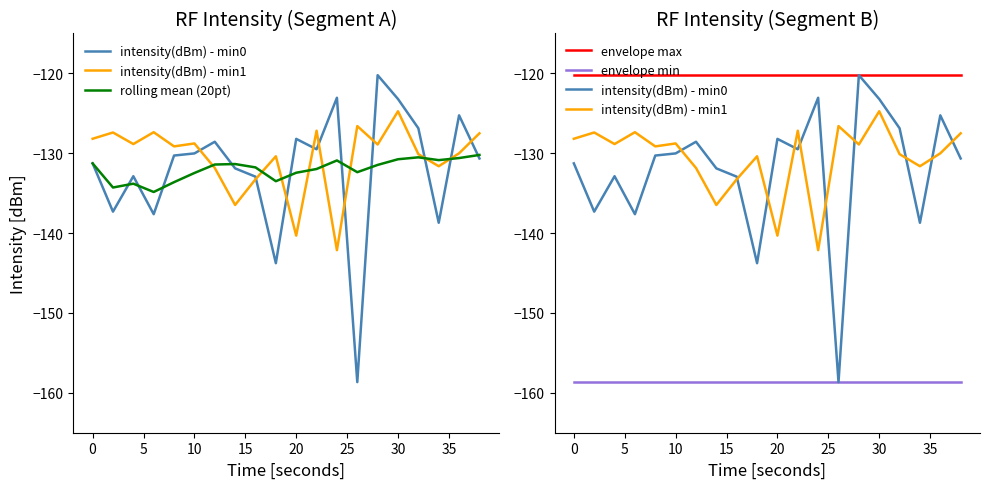

Which series has the widest spread of values?

intensity(dBm) - min0